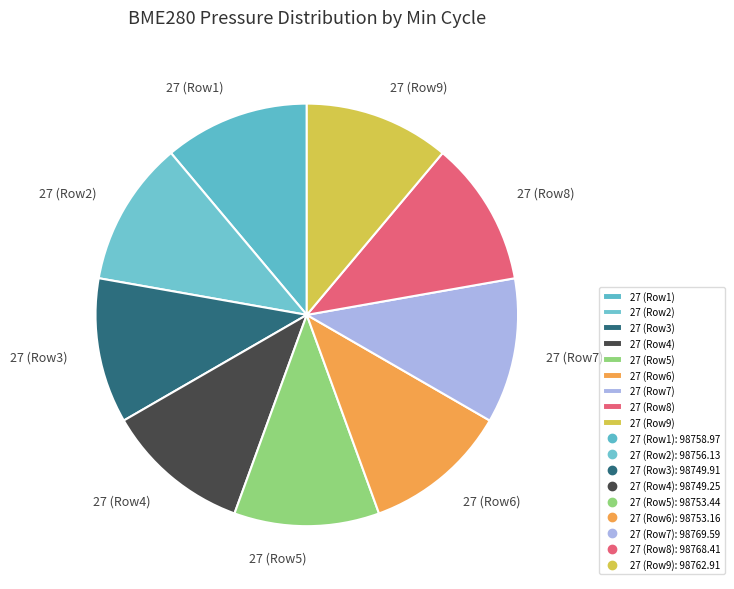

Is there a majority slice in this chart?

No